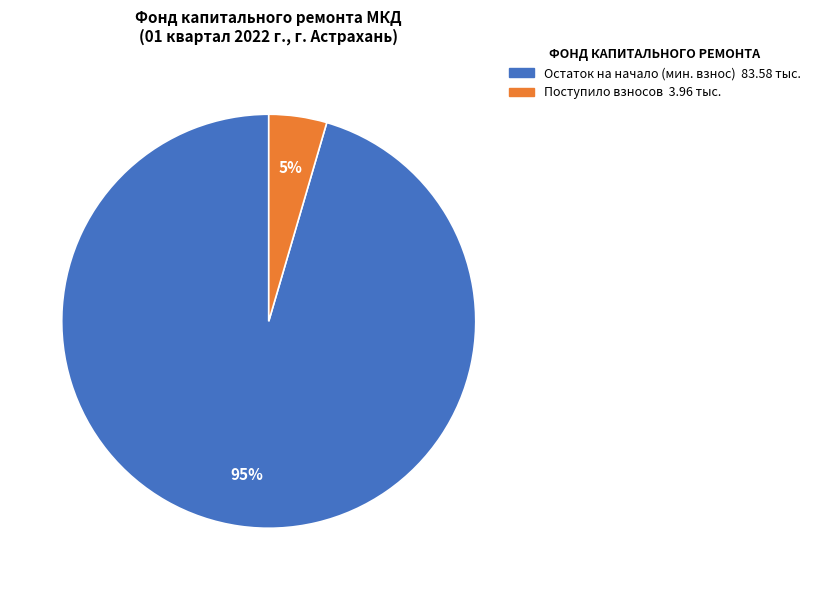

Does any single category account for the majority?

Yes